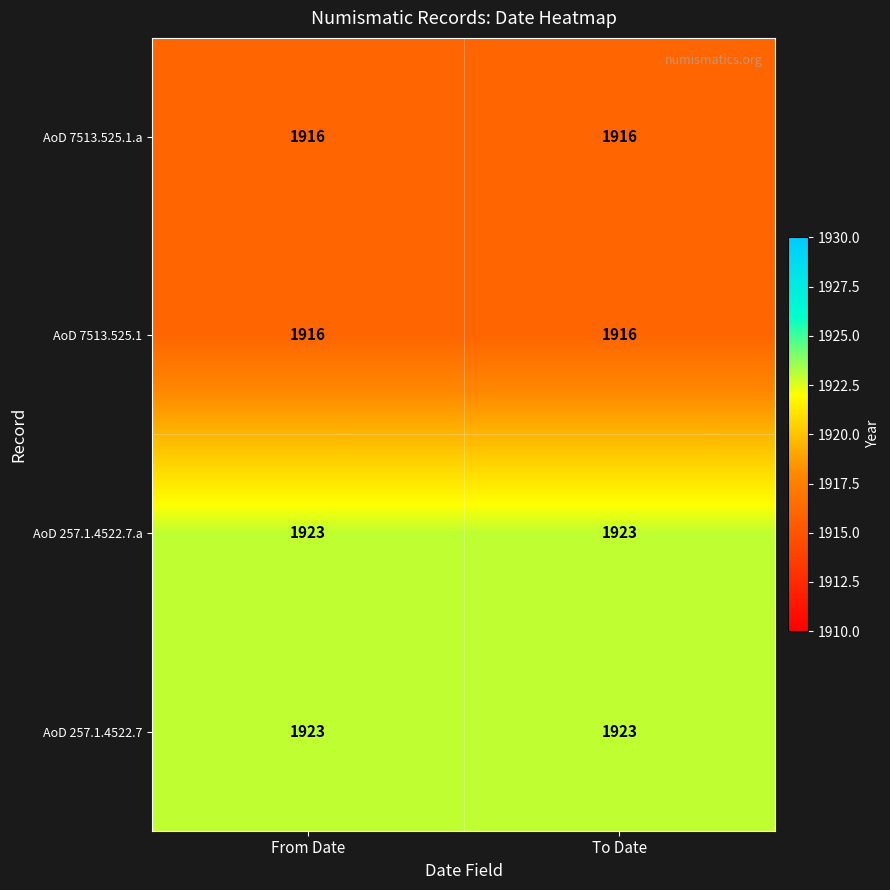

What value does the AoD 7513.525.1 series have at To Date?

1916